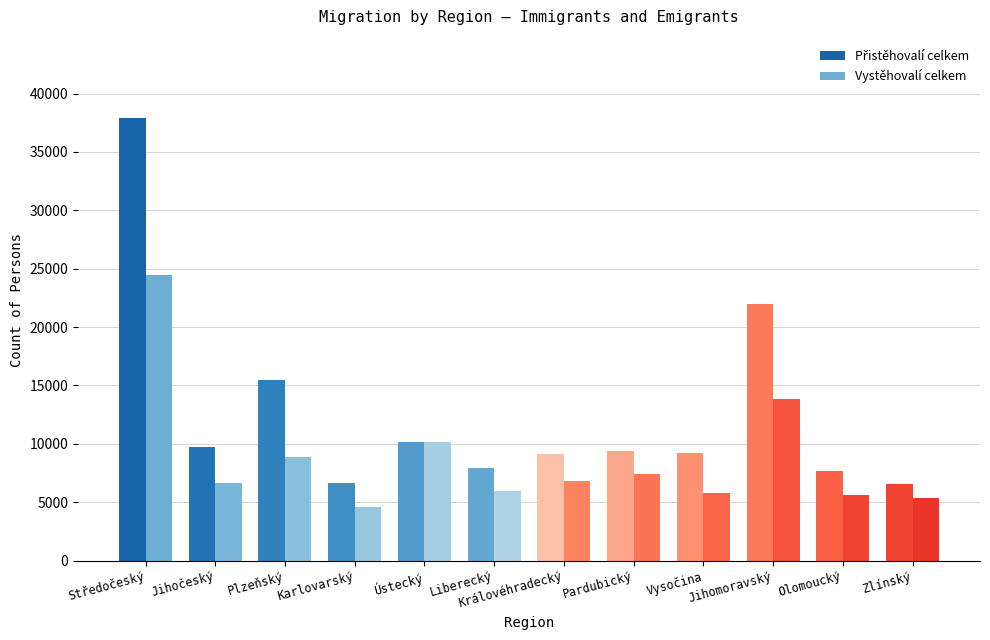

What is the spread (max minus min) of values at Plzeňský?

6595